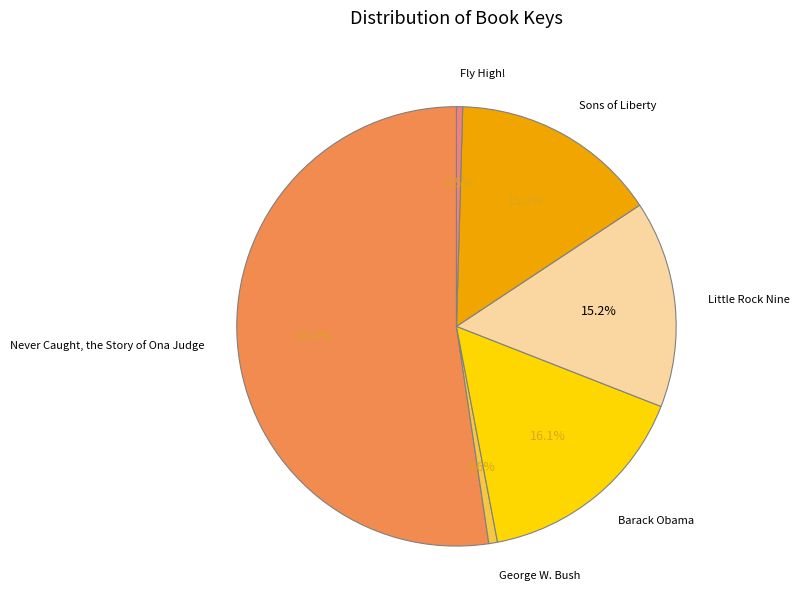

Does any single category account for the majority?

Yes